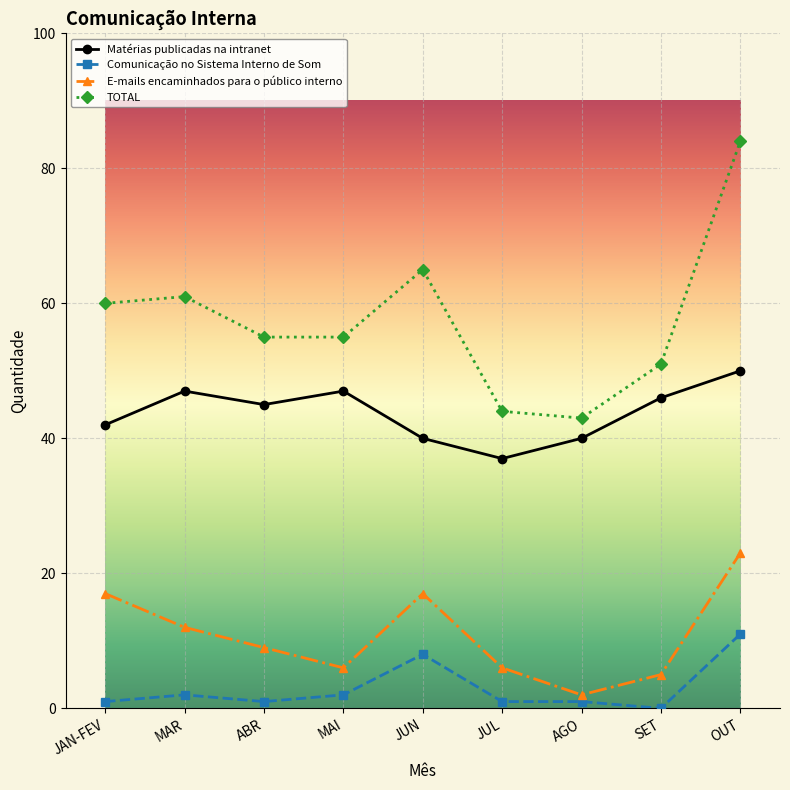

What is the difference between the second highest and minimum values in the E-mails encaminhados para o público interno series?

15